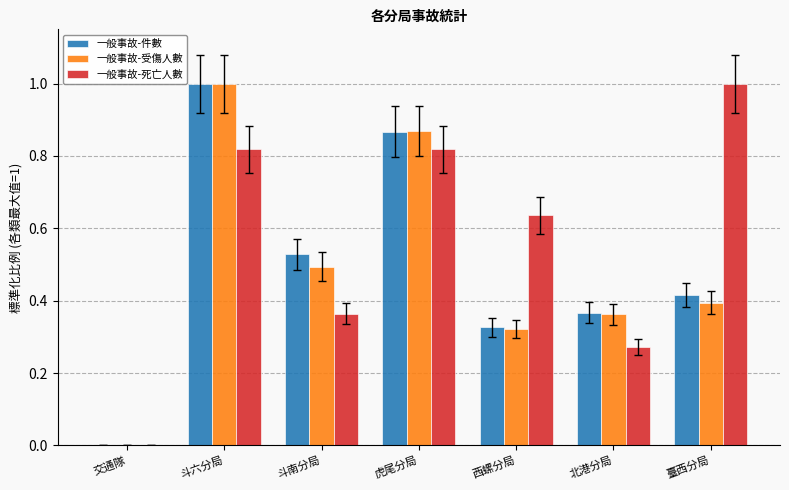

What is the total value across all series at 虎尾分局?

2.6